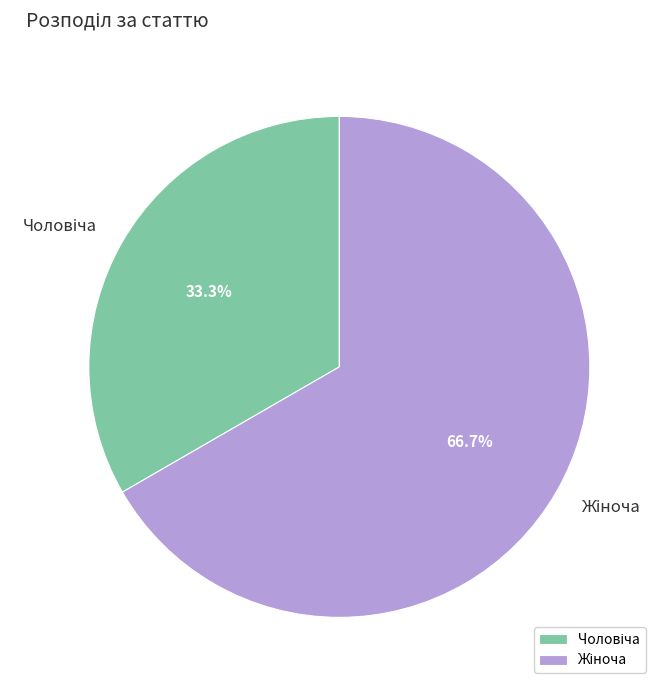

Is there any slice that represents more than half of the pie?

Yes